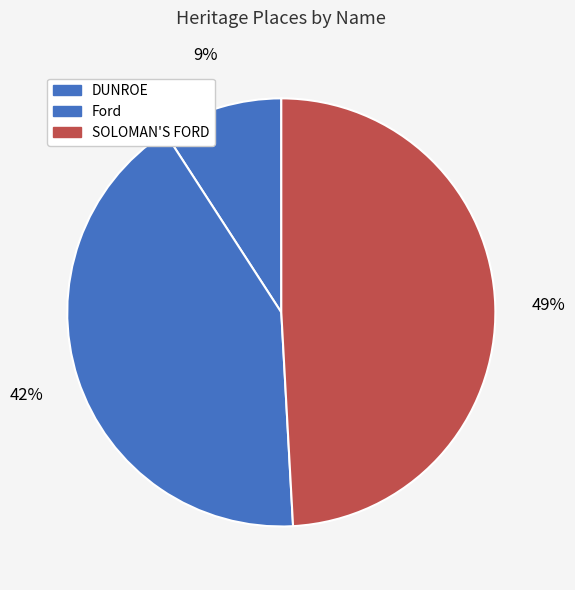

Which slice is the largest?

SOLOMAN'S FORD